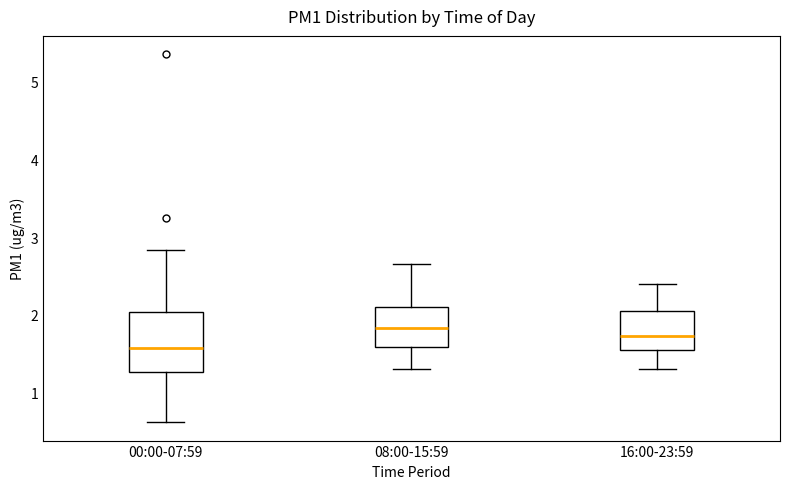

Where does the upper whisker of the box for 08:00-15:59 end on the y-axis? The values are not printed on the chart, so give them approximately, as read against the axis.

2.7